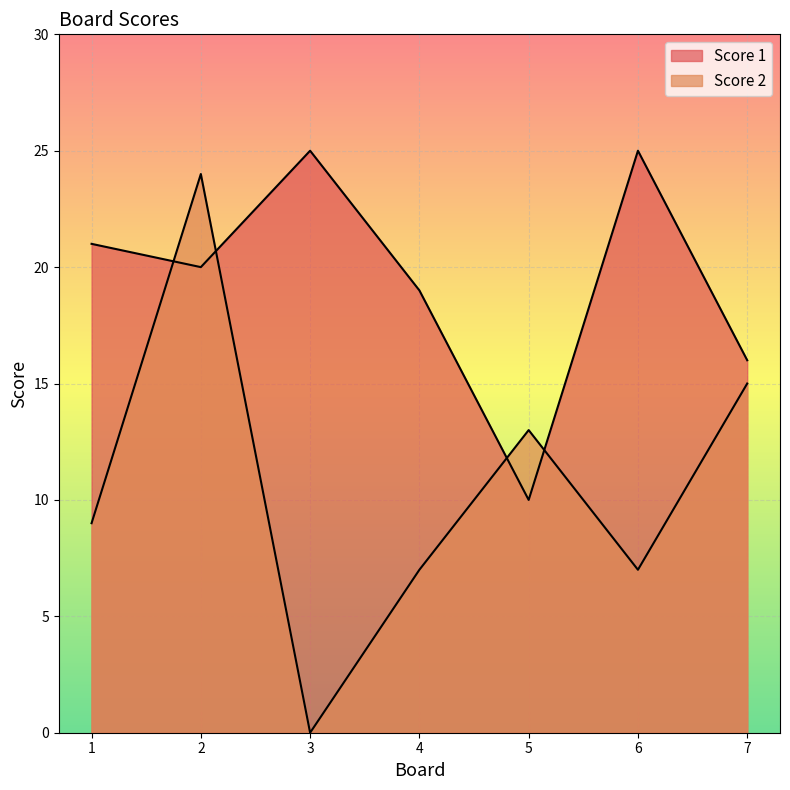

Where is Score 2 nearest to the value 12?

5